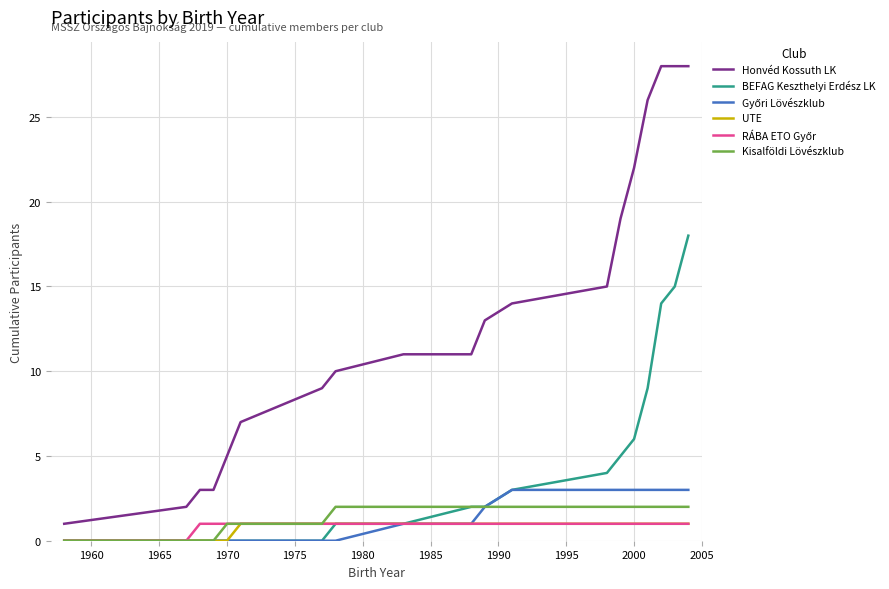

Which series has the largest total across all categories?

Honvéd Kossuth LK